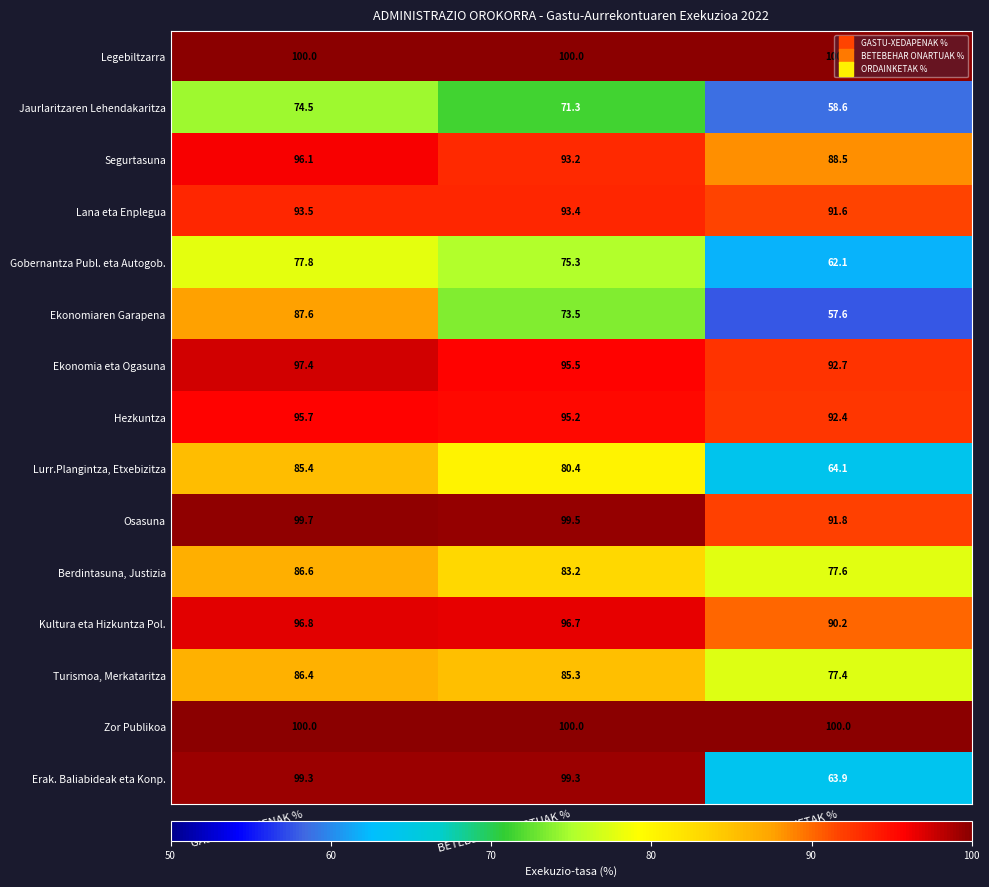

What is the difference between the maximum and minimum values in the Lana eta Enplegua series?

1.9